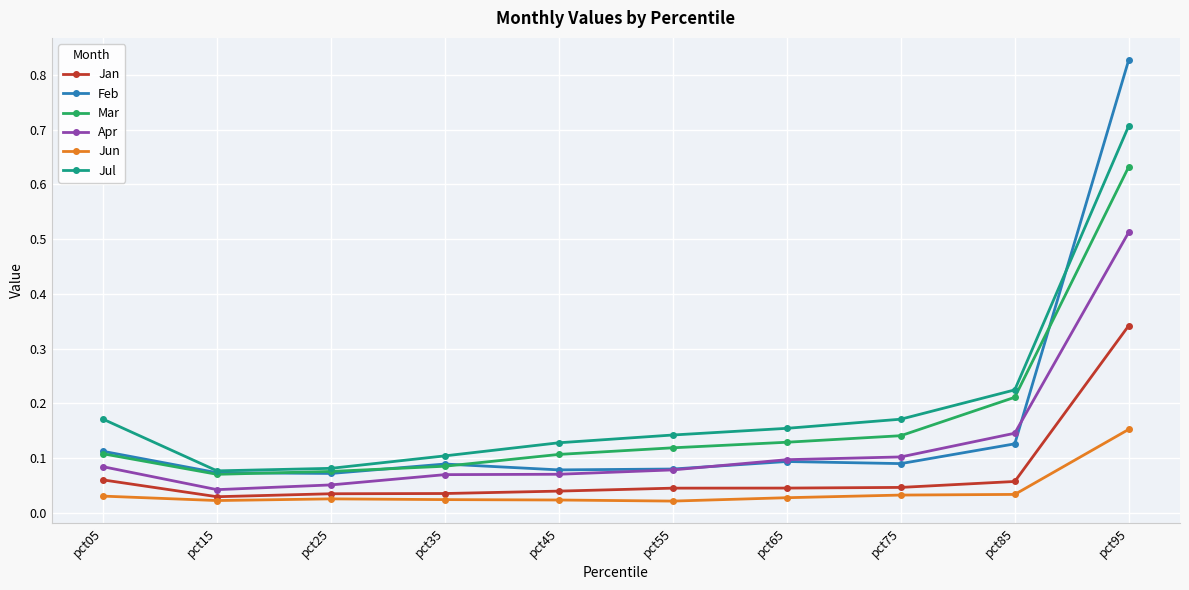

Which category has the highest value in the Jan series?

pct95